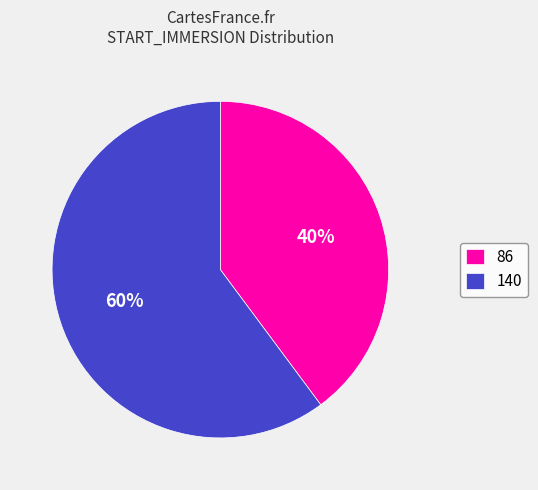

What percentage is the 140 slice, to the nearest percent?

60%